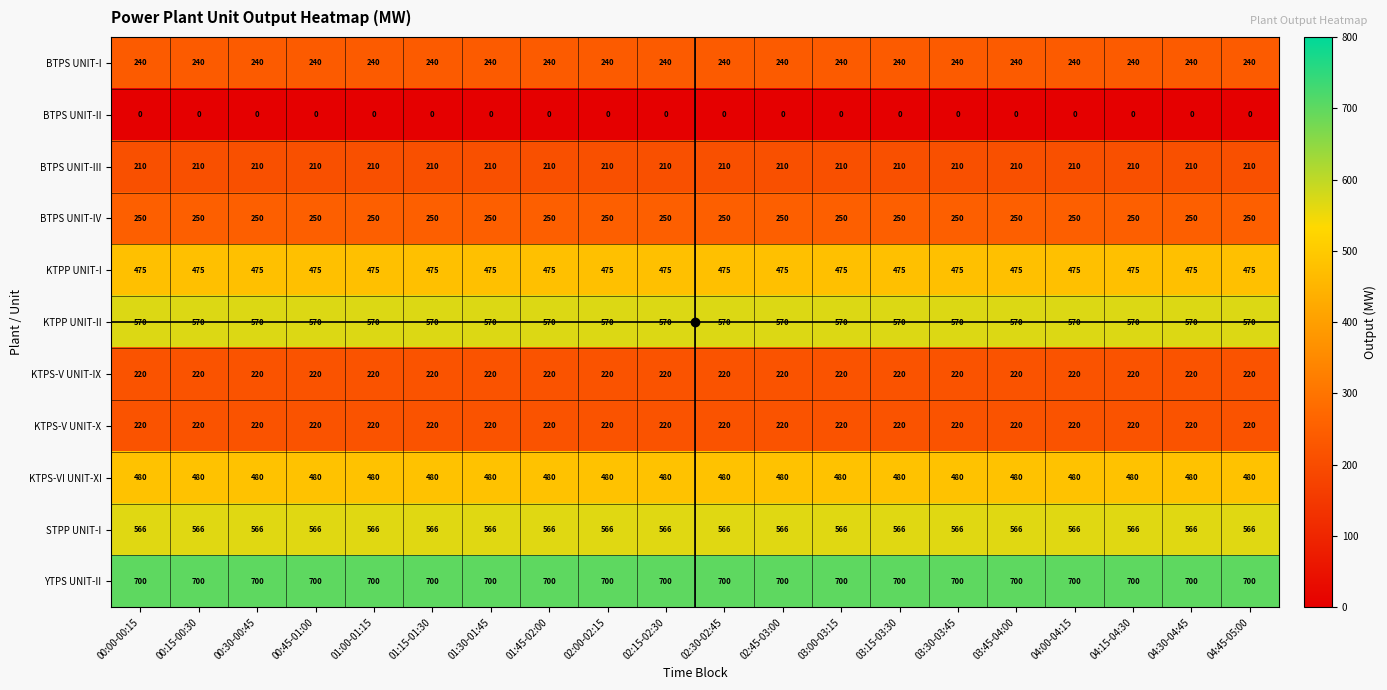

The YTPS UNIT-II series shows 700 at 02:00-02:15. True or false?

True